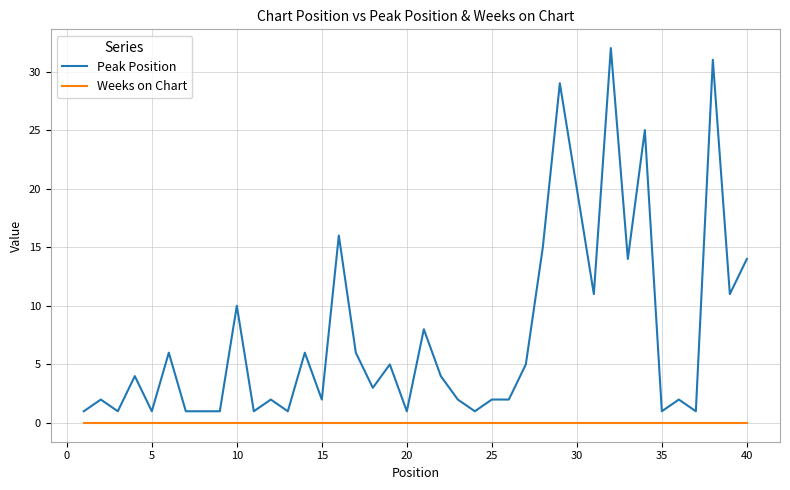

Reading left to right, transcribe all the data shown in this chart.

Peak Position: 1	2	1	4	1	6	1	1	1	10	1	2	1	6	2	16	6	3	5	1	8	4	2	1	2	2	5	15	29	20	11	32	14	25	1	2	1	31	11	14
Weeks on Chart: 0	0	0	0	0	0	0	0	0	0	0	0	0	0	0	0	0	0	0	0	0	0	0	0	0	0	0	0	0	0	0	0	0	0	0	0	0	0	0	0